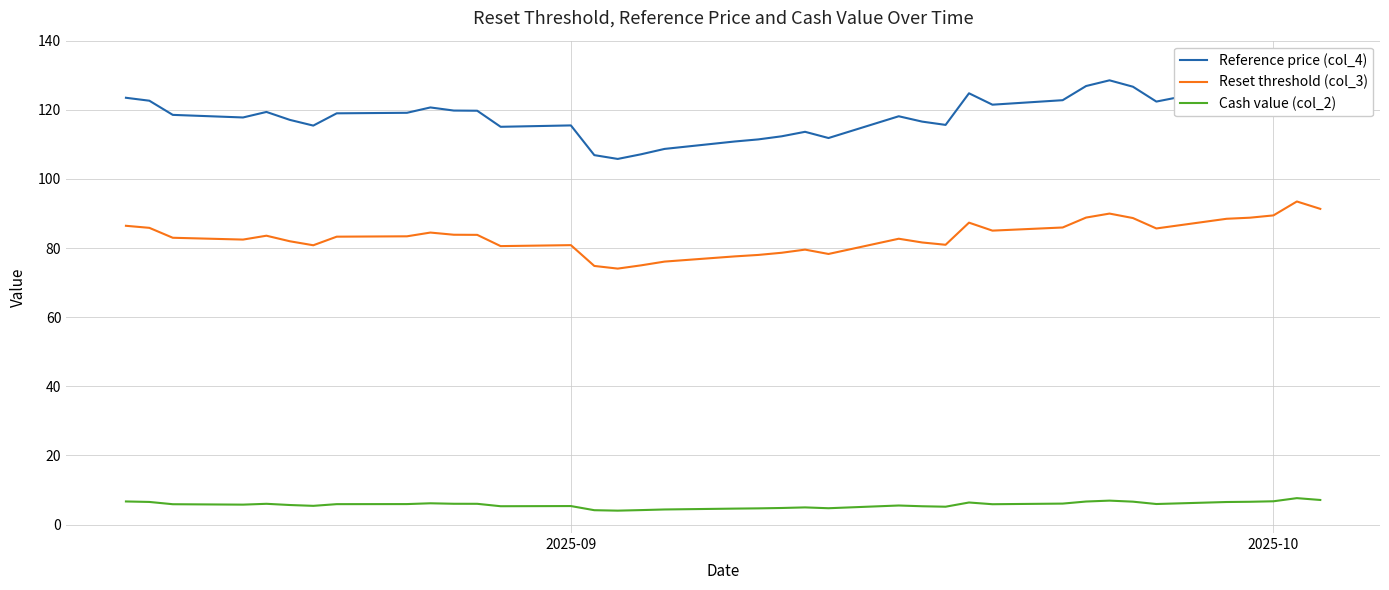

How many lines are shown in the chart?

3